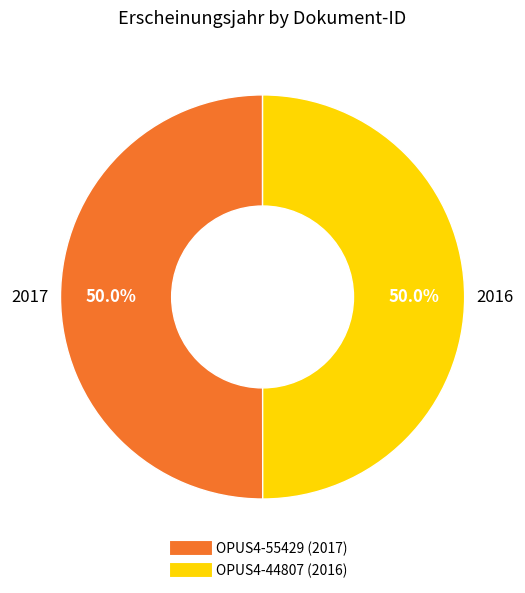

To the nearest percent, what is the combined percentage of OPUS4-55429 and OPUS4-44807?

100%